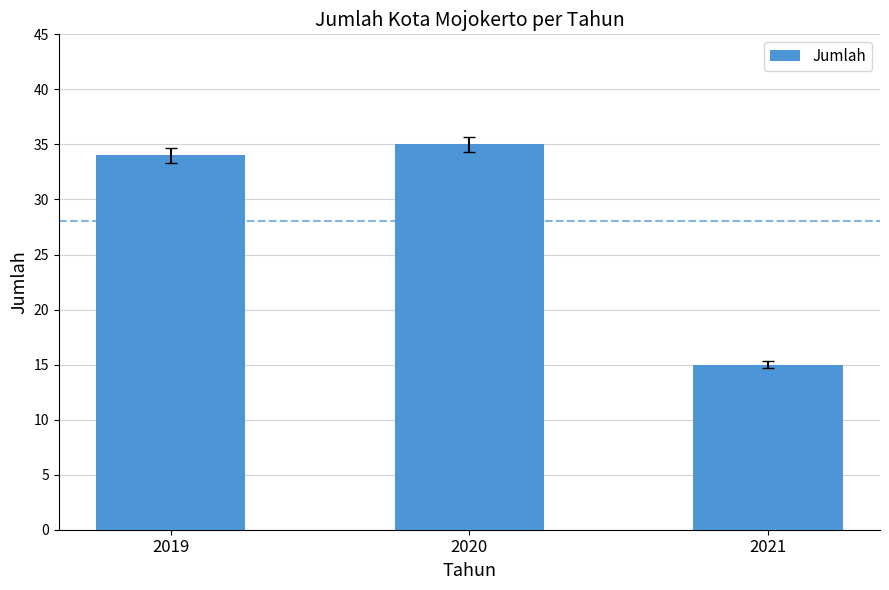

Reading left to right, extract all data points from this chart.

34	35	15